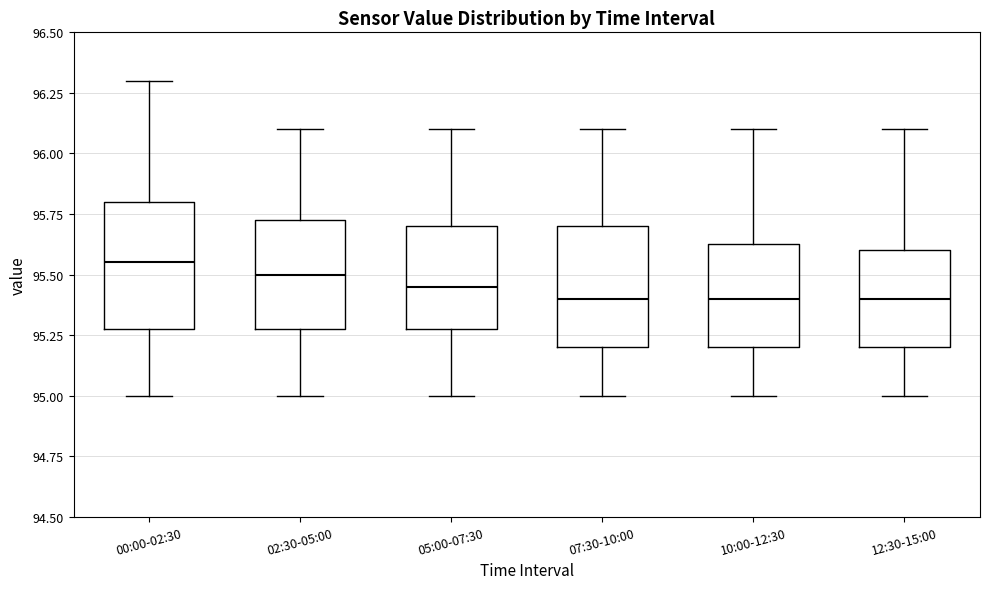

Reading left to right, transcribe this box plot: for each box, give where its median line is, the range the box spans, and where its two whiskers end, as read against the y-axis. The values are not printed on the chart, so give them approximately, as read against the axis.

00:00-02:30: median 95.55, box 95.30 to 95.80, whiskers 95.00 to 96.30
02:30-05:00: median 95.50, box 95.30 to 95.75, whiskers 95.00 to 96.10
05:00-07:30: median 95.45, box 95.30 to 95.70, whiskers 95.00 to 96.10
07:30-10:00: median 95.40, box 95.20 to 95.70, whiskers 95.00 to 96.10
10:00-12:30: median 95.40, box 95.20 to 95.65, whiskers 95.00 to 96.10
12:30-15:00: median 95.40, box 95.20 to 95.60, whiskers 95.00 to 96.10